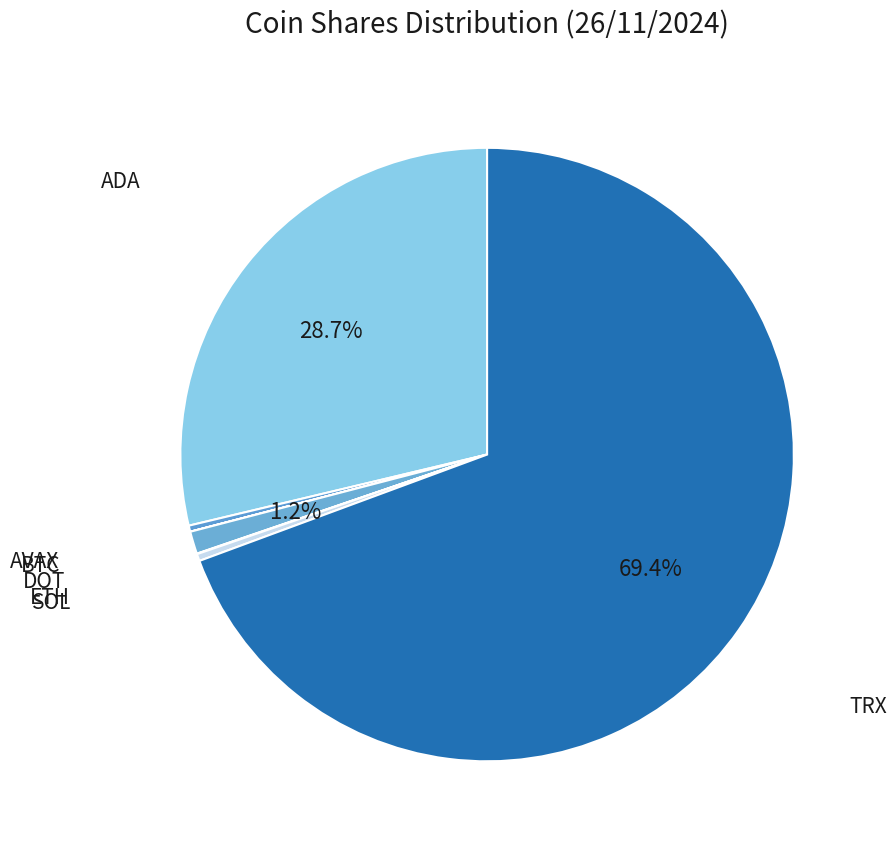

Rank the categories by value from lowest to highest.

BTC, ETH, AVAX, SOL, DOT, ADA, TRX